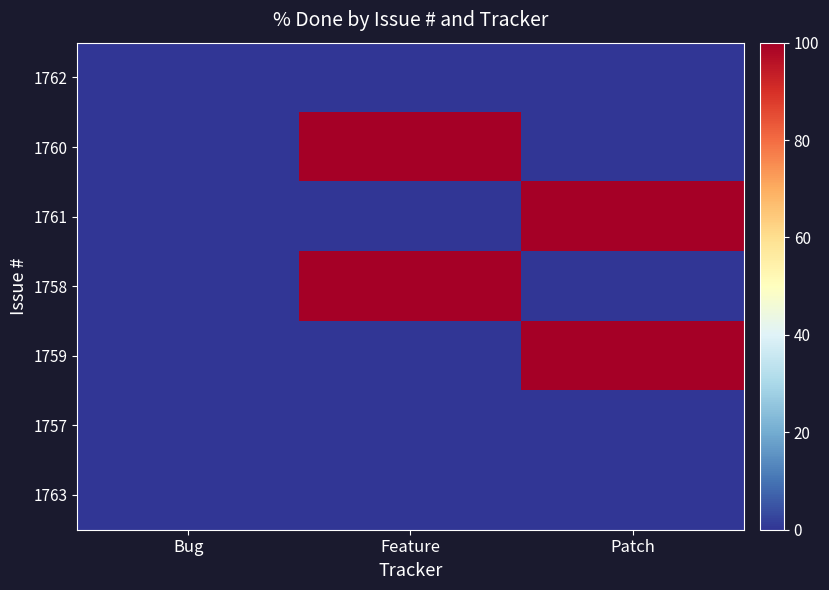

Reading left to right, list all the values displayed in this chart.

1762: Bug=0	Feature=0	Patch=0
1760: Bug=0	Feature=100	Patch=0
1761: Bug=0	Feature=0	Patch=100
1758: Bug=0	Feature=100	Patch=0
1759: Bug=0	Feature=0	Patch=100
1757: Bug=0	Feature=0	Patch=0
1763: Bug=0	Feature=0	Patch=0